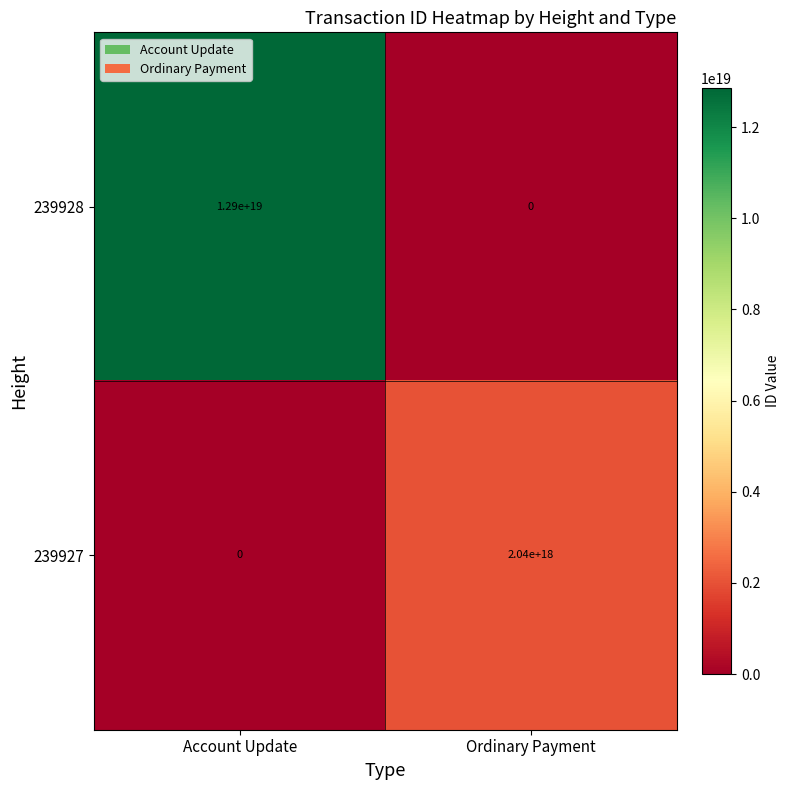

At which category is the sum across all series the highest?

Account Update